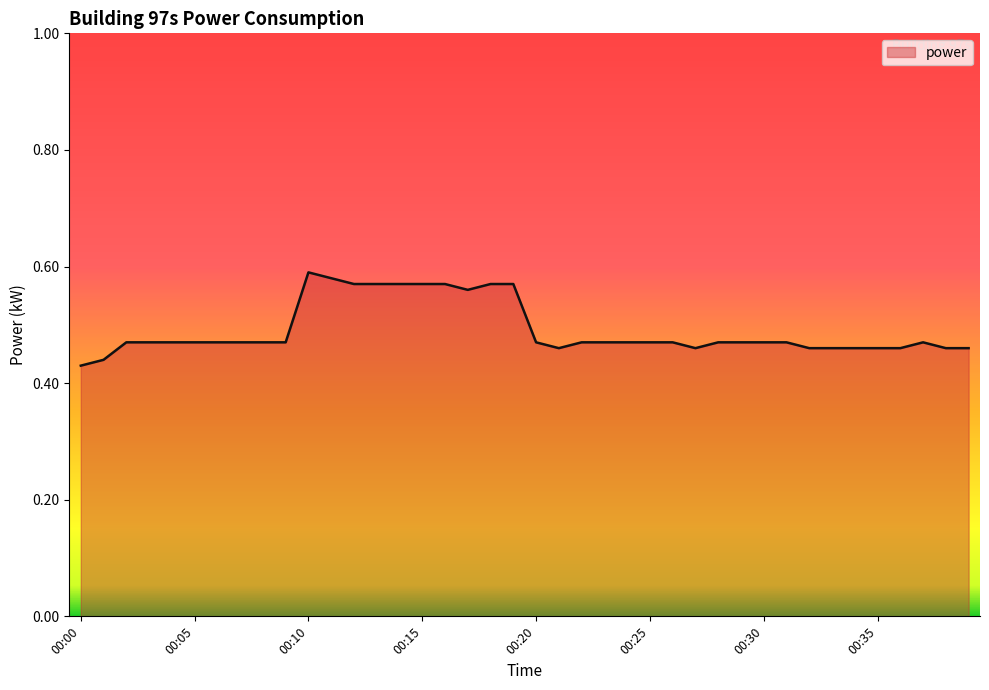

Count the values in the range 0 to 1.

40